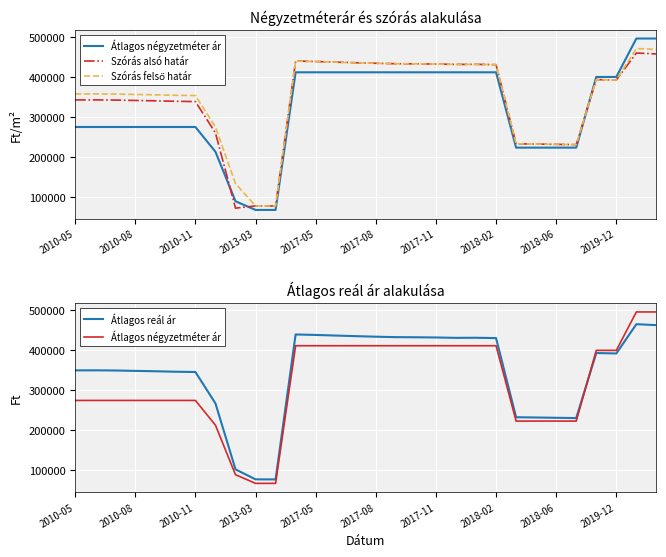

Where is Átlagos négyzetméter ár nearest to the value 281937?

2010-05